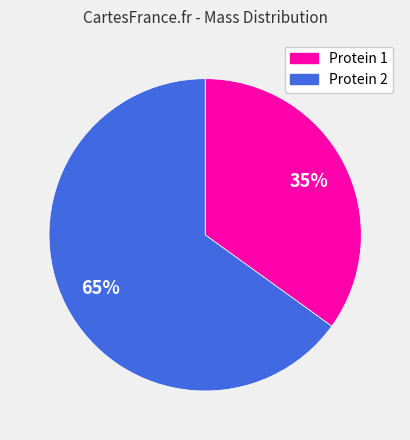

Rank the categories by value from highest to lowest.

Protein 2, Protein 1